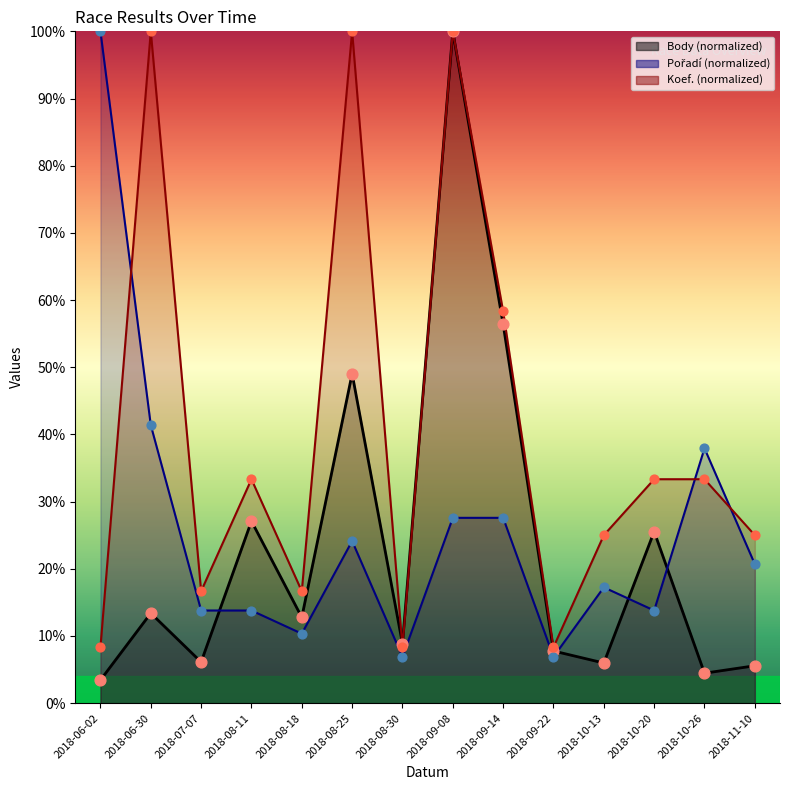

What is the total value across all series at 2018-10-20?

72.7